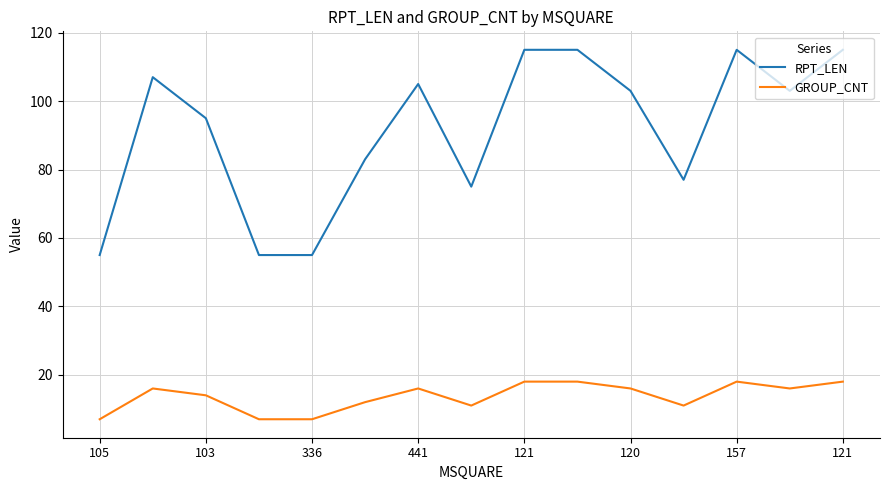

Which series has the largest range (max minus min)?

RPT_LEN